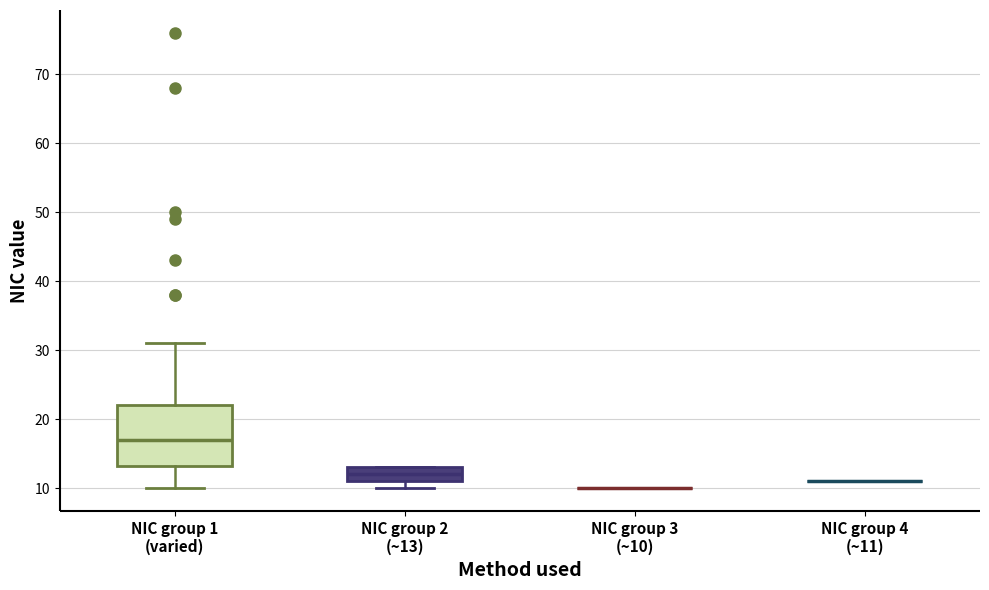

Reading left to right, transcribe this box plot: for each box, give where its median line is, the range the box spans, and where its two whiskers end, as read against the y-axis. The values are not printed on the chart, so give them approximately, as read against the axis.

NIC group 1 (varied): median 17, box 13 to 22, whiskers 10 to 31
NIC group 2 (~13): median 12, box 11 to 13, whiskers 10 to 13
NIC group 3 (~10): box collapsed to a line at 10, whiskers 10 to 10
NIC group 4 (~11): box collapsed to a line at 11, whiskers 11 to 11